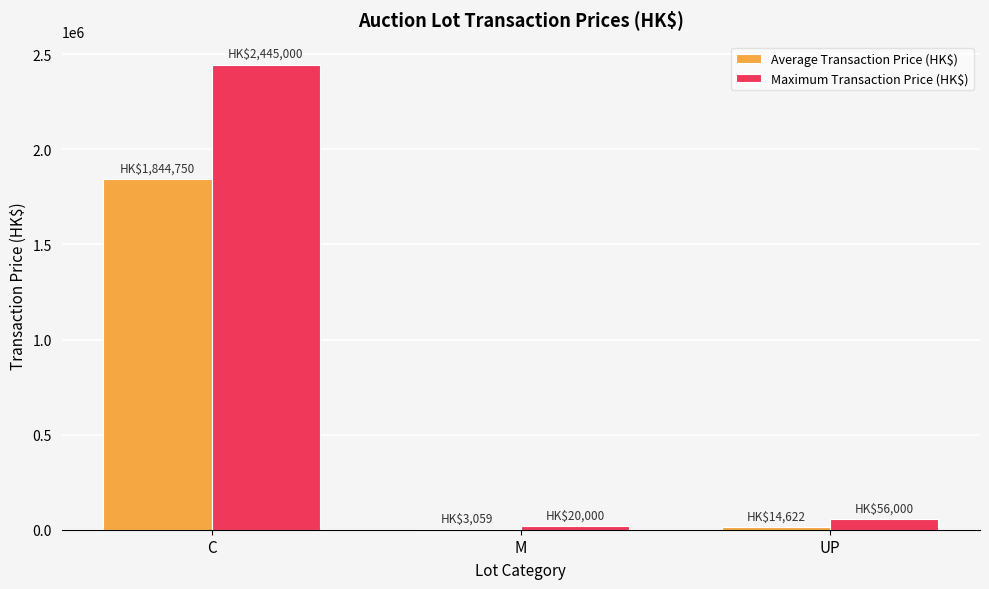

What are all the series names shown in the legend?

Average Transaction Price (HK$), Maximum Transaction Price (HK$)